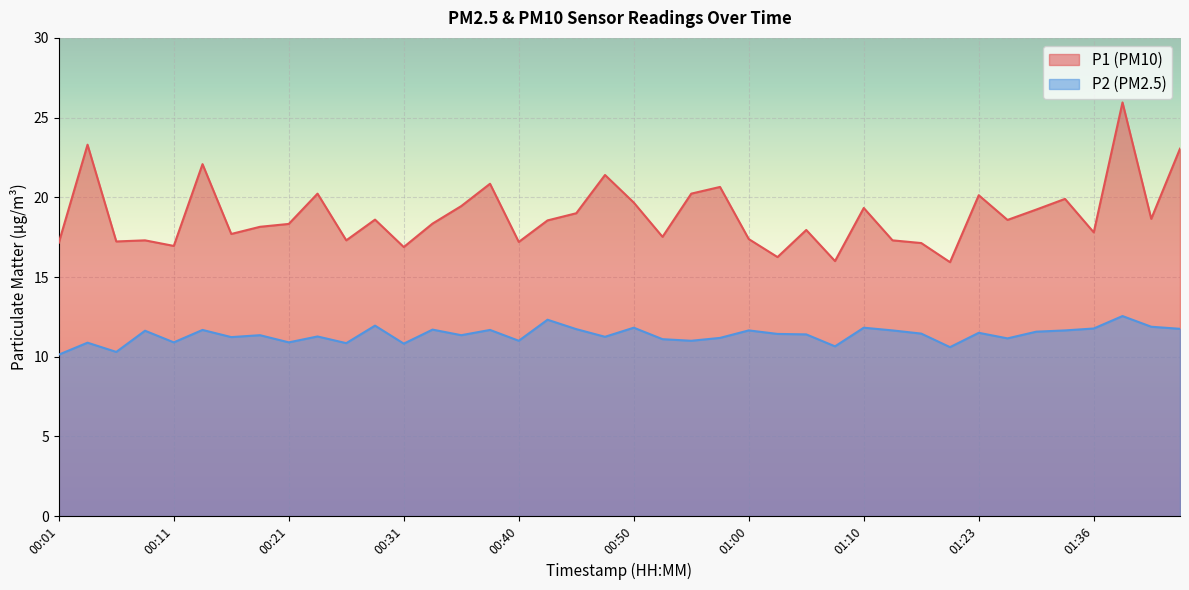

Which category has the highest value across all series?

01:38